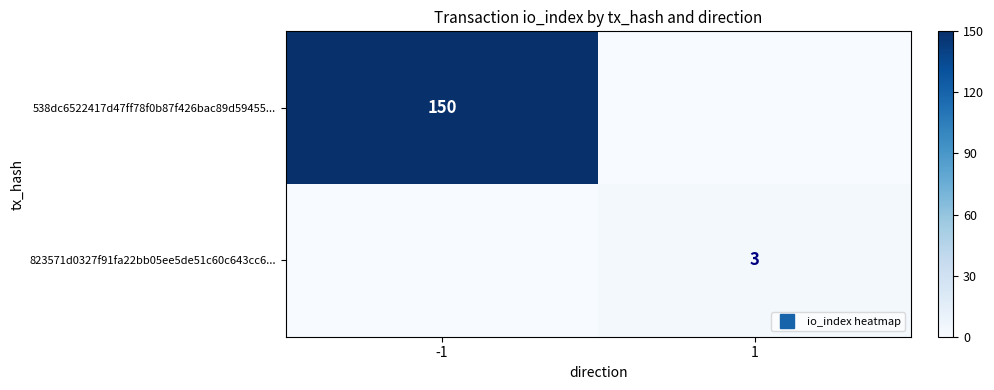

How many data points in 538dc6522417d47ff78f0b87f426bac89d59455... are less than 150?

1